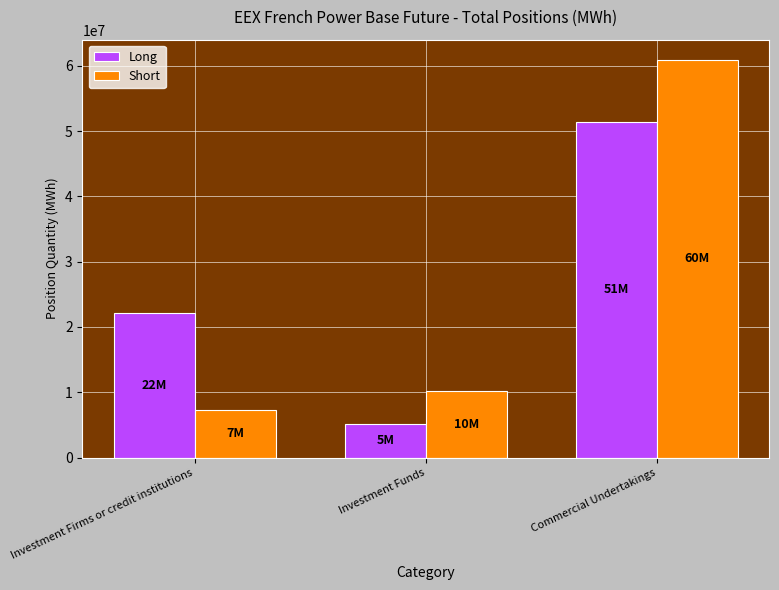

What is the maximum value shown in the chart?

60941434